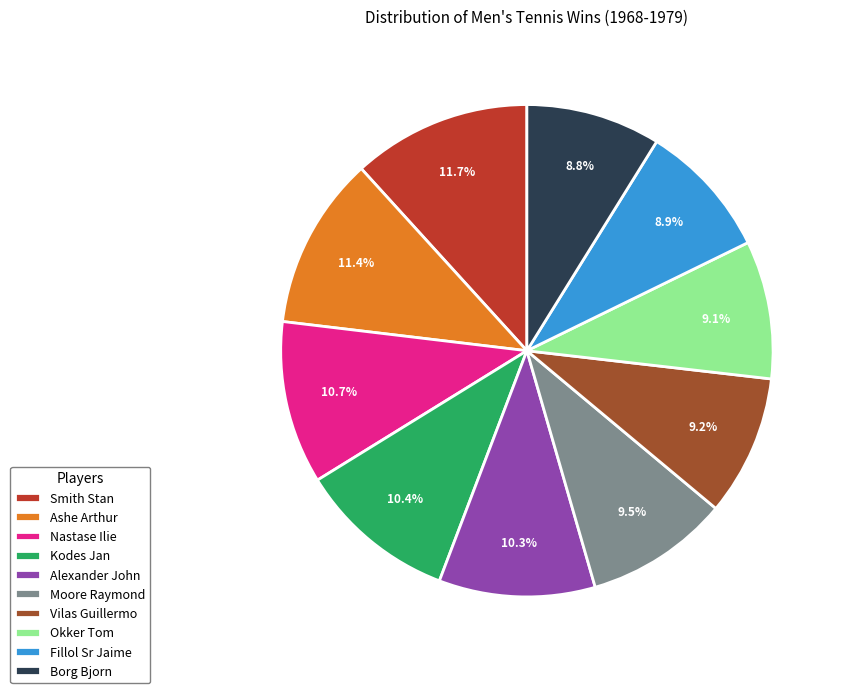

Is there any slice that represents more than half of the pie?

No